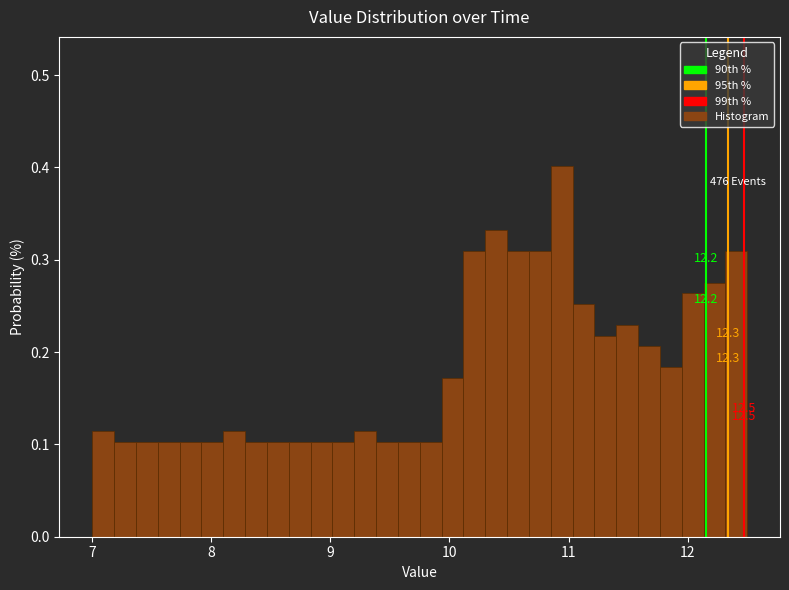

Around what value on the x-axis is the tallest bar? Give the approximate position of its centre, as read against the axis.

10.9